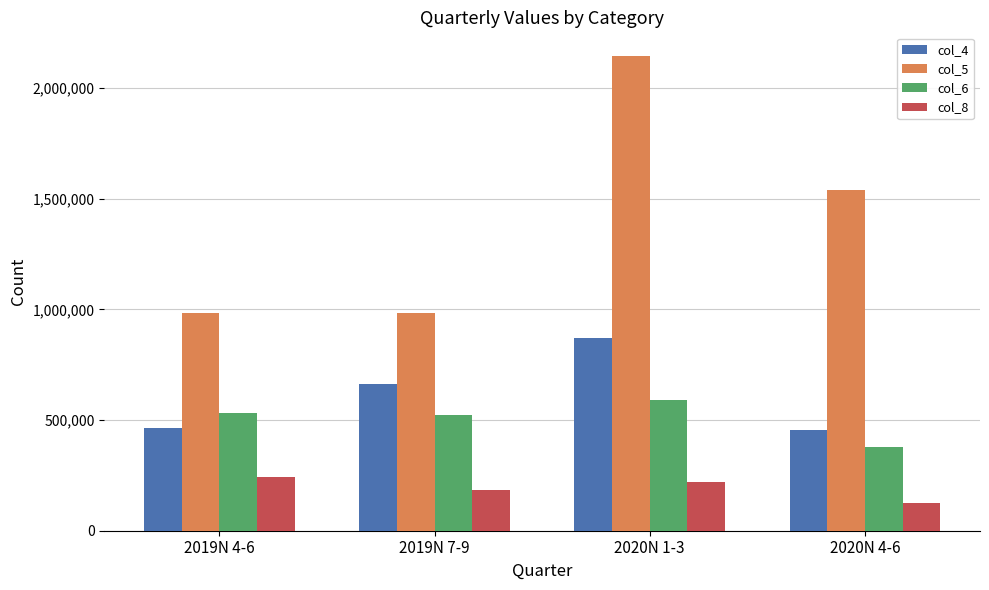

At which category is the sum across all series the highest?

2020N 1-3